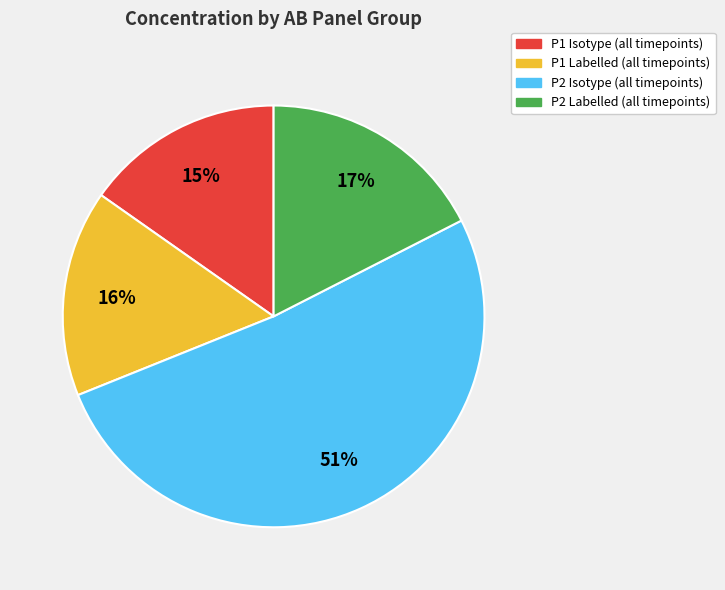

Count the number of slices in the pie.

4